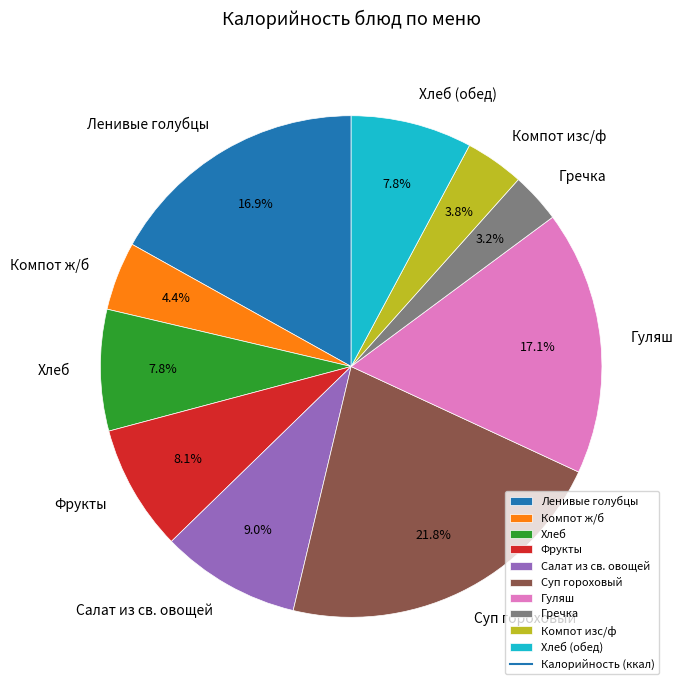

Do Суп гороховый and Хлеб together represent more than half of the pie?

No